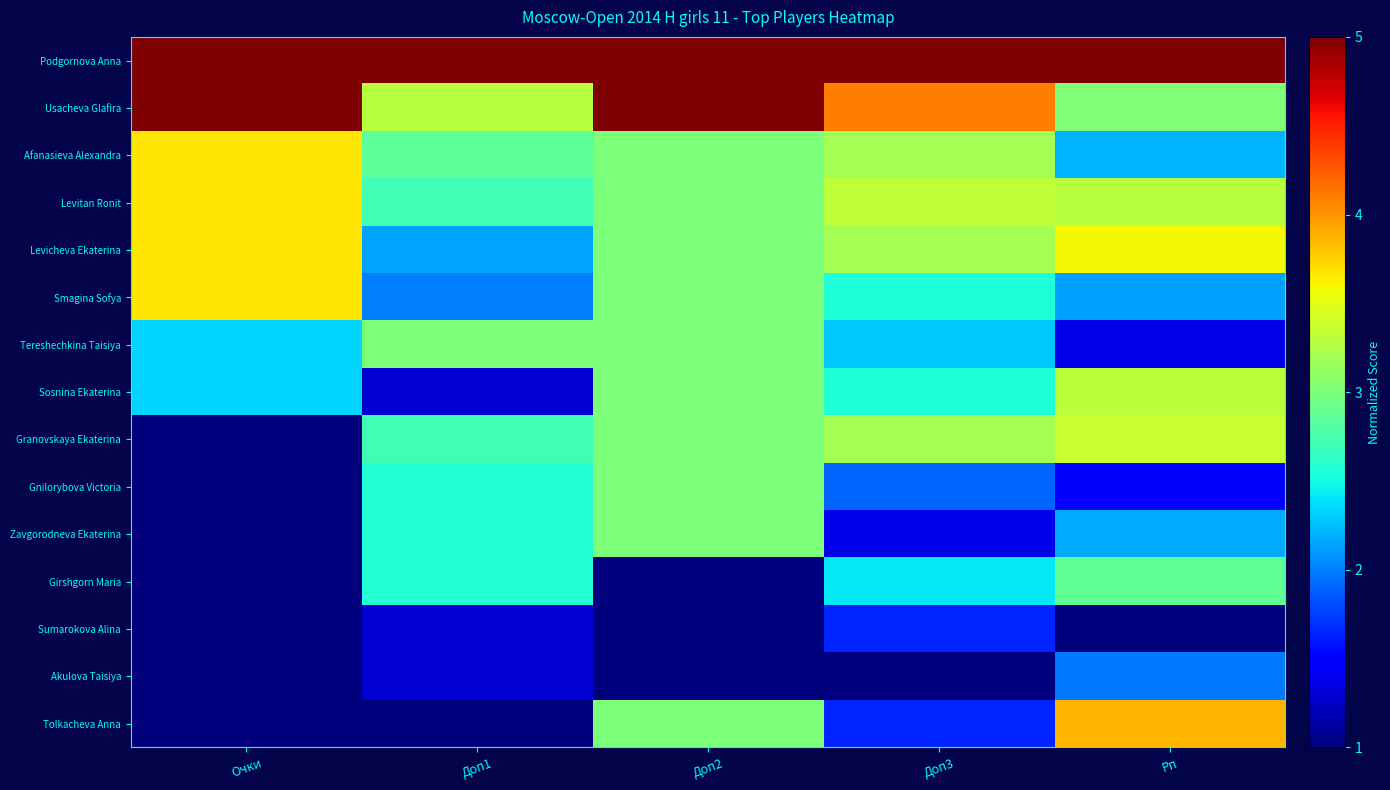

At how many categories does at least one series exceed 2?

5